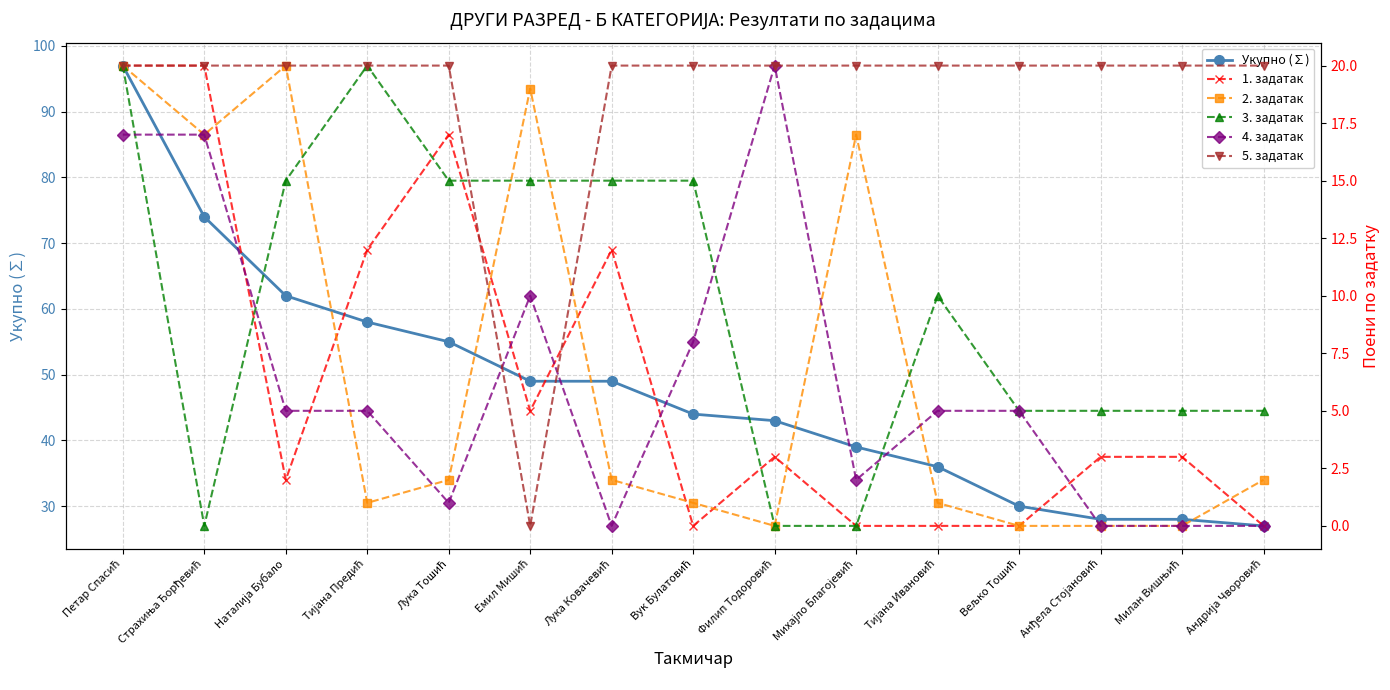

What is the label of the 9th point from the right?

Лука Ковачевић